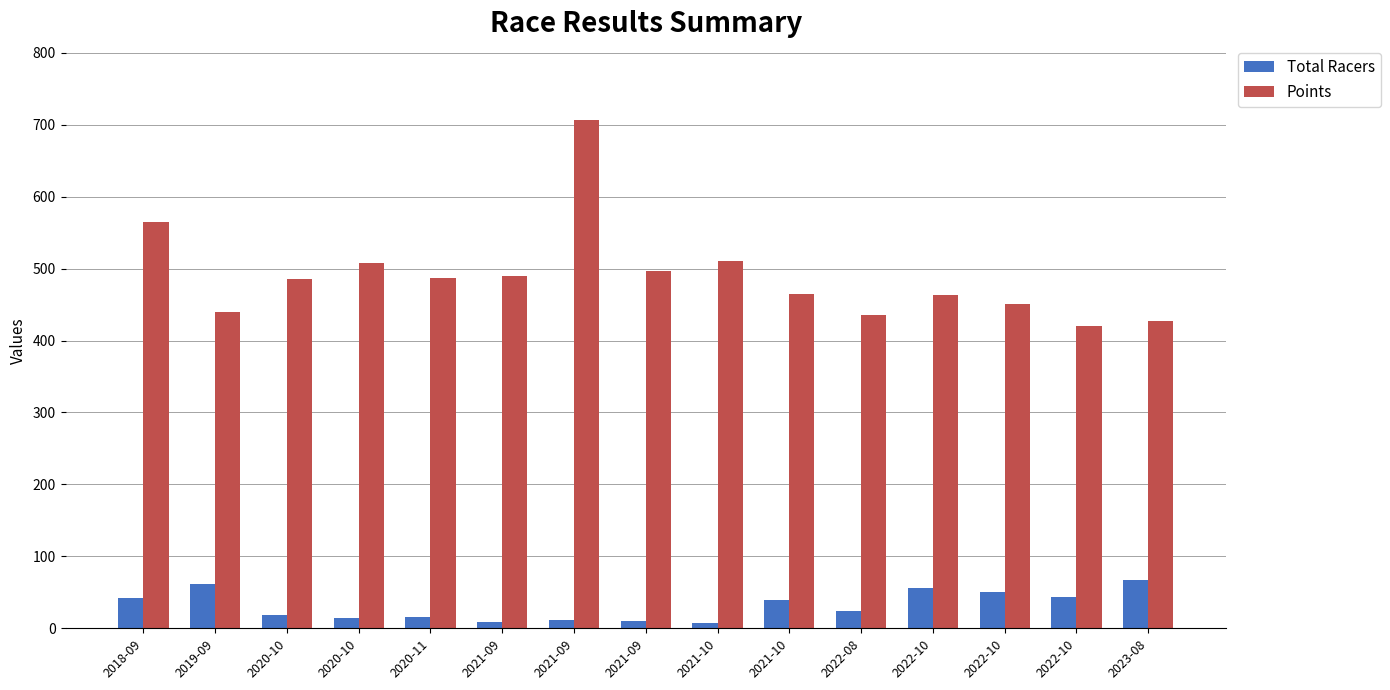

How many data points does each series have?

15